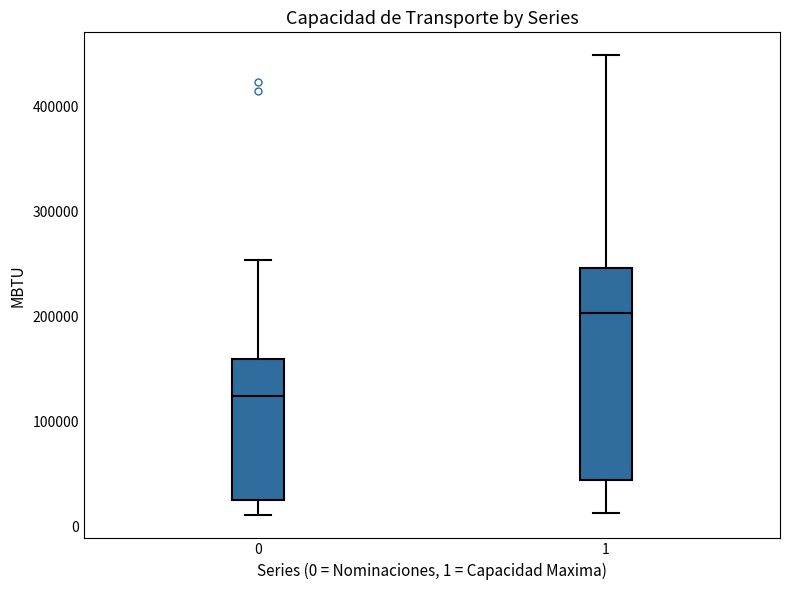

Where does the lower whisker of the box at x = 0 end on the y-axis? The values are not printed on the chart, so give them approximately, as read against the axis.

10000